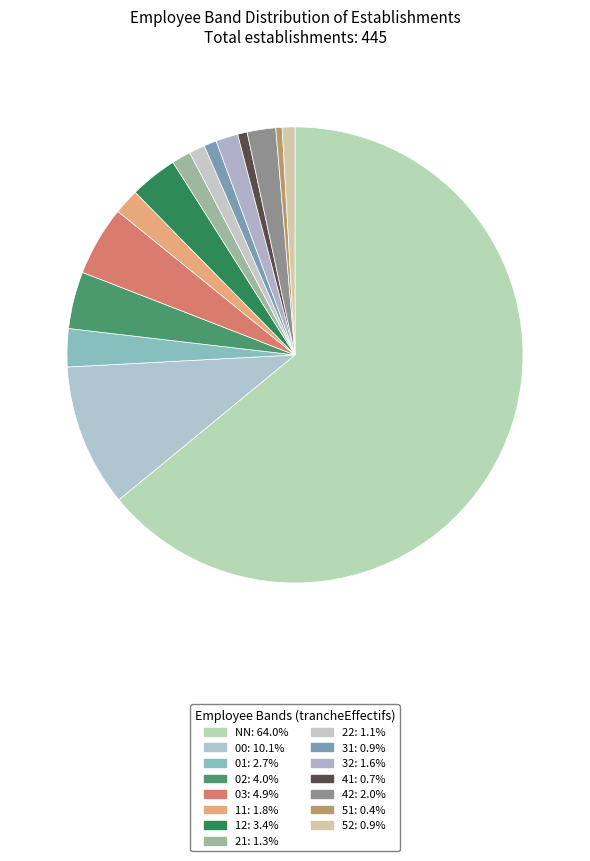

To the nearest percent, what percentage of the pie is 42?

2%